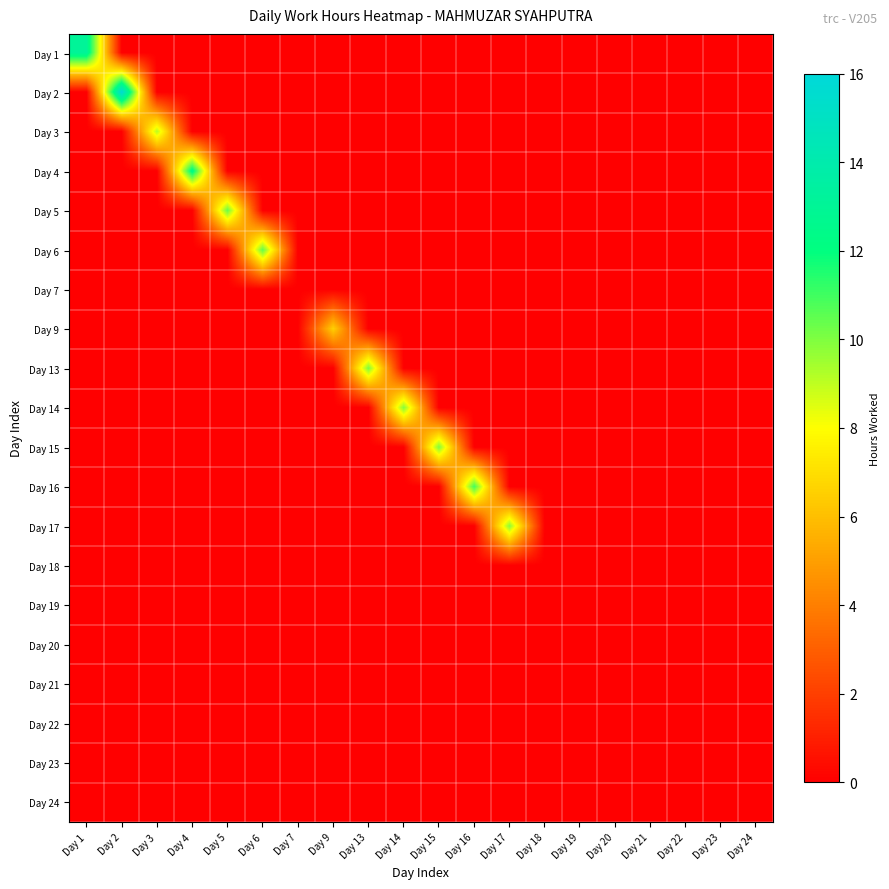

List the series in order of their peak value, highest first.

Day 2, Day 1, Day 4, Day 16, Day 6, Day 5, Day 13, Day 15, Day 14, Day 17, Day 3, Day 9, Day 7, Day 18, Day 19, Day 20, Day 21, Day 22, Day 23, Day 24